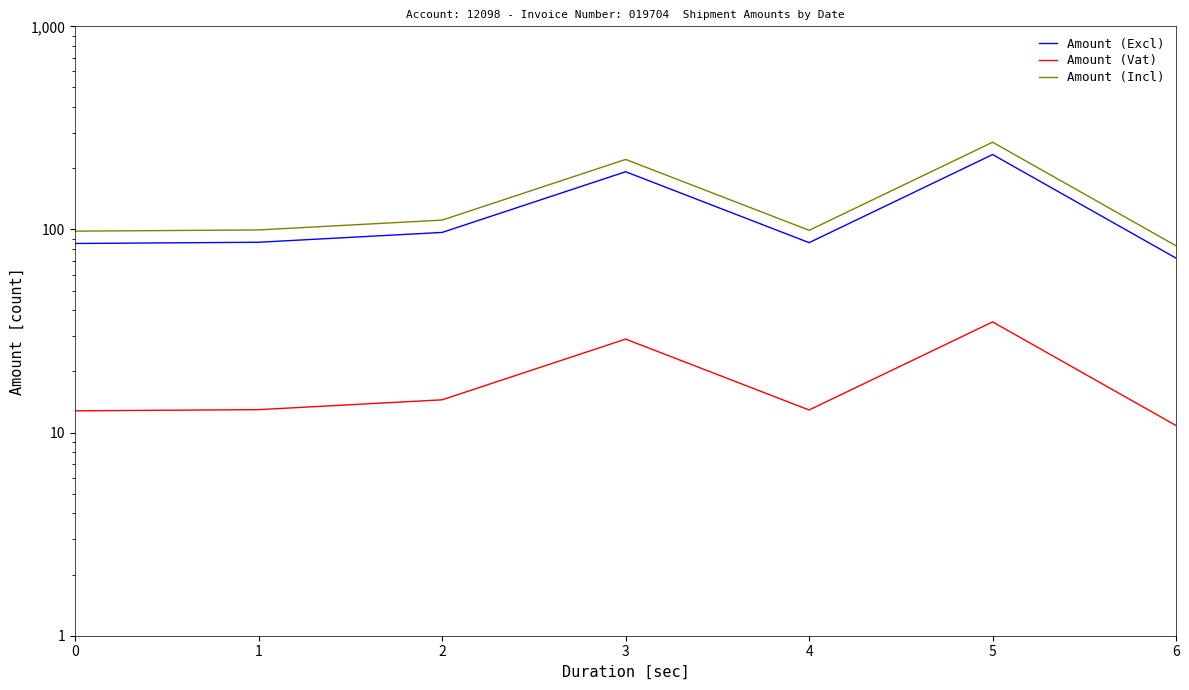

At how many categories does at least one series exceed 252?

1